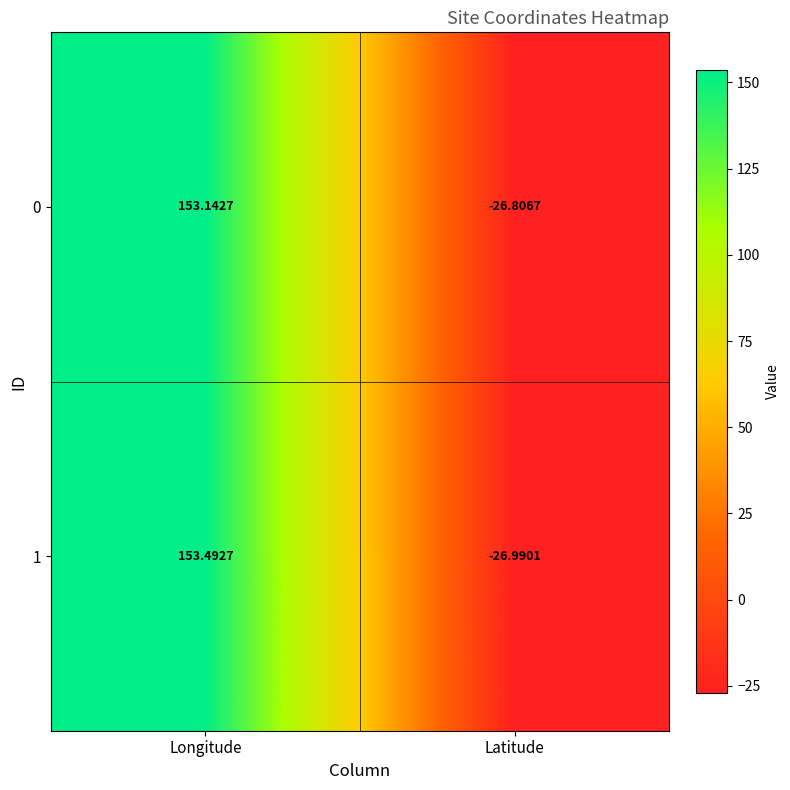

Which series changed the most between Longitude and Latitude?

1